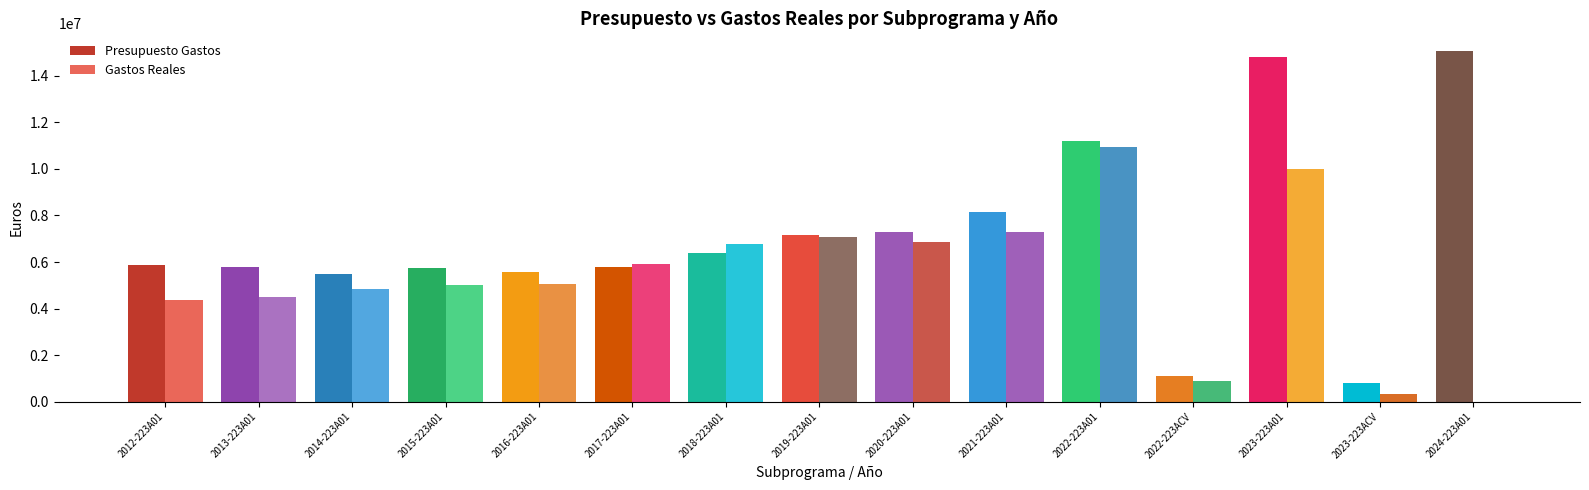

How many data points in Gastos Reales are above 5048940?

8